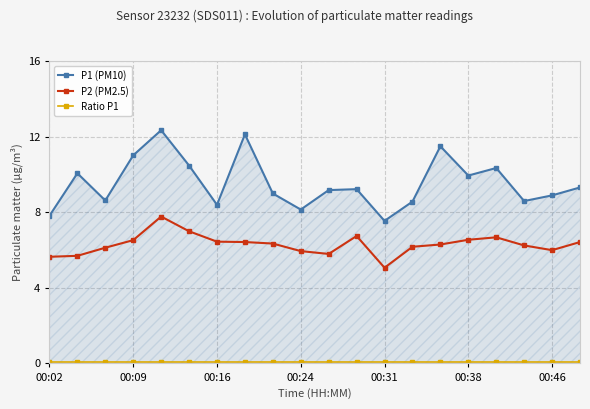

Which series has the largest range (max minus min)?

P1 (PM10)